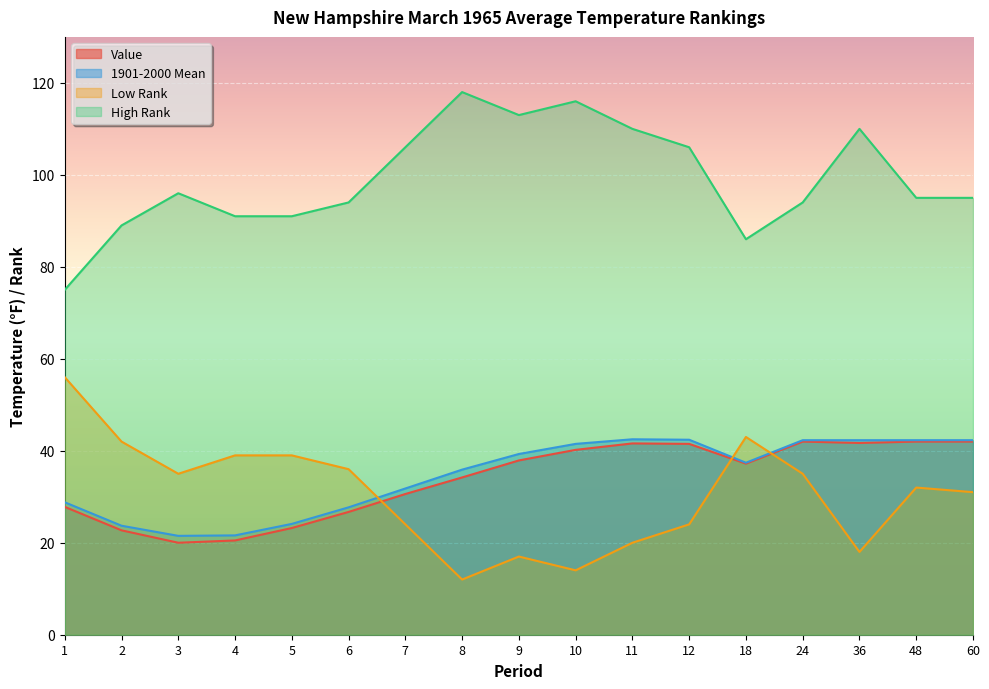

Is the value of Value at 8 greater than the value of Low Rank at 11?

Yes